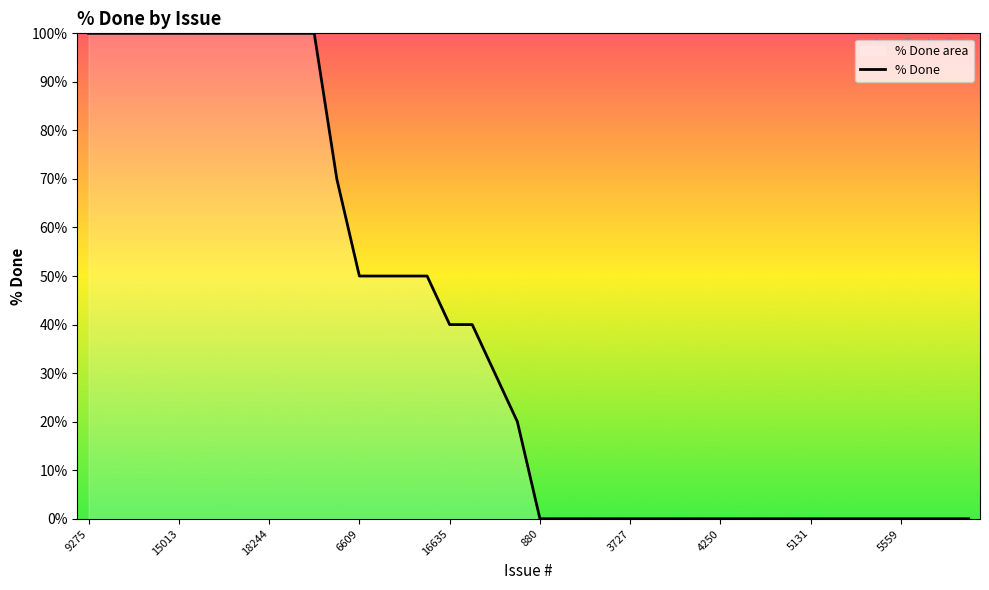

True or false: the data shows 50 at 13.

True